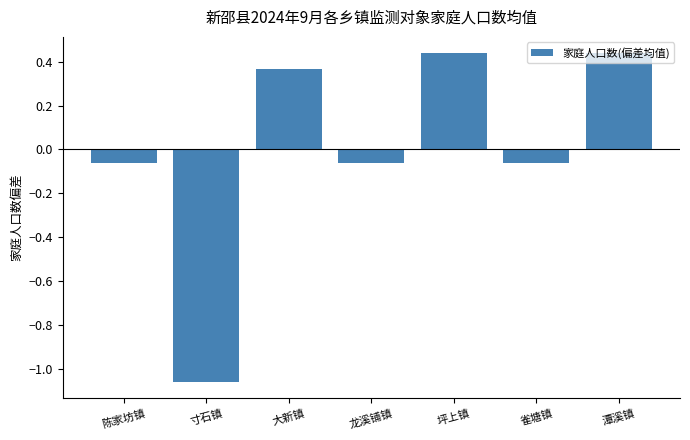

How many bars are there in total?

7